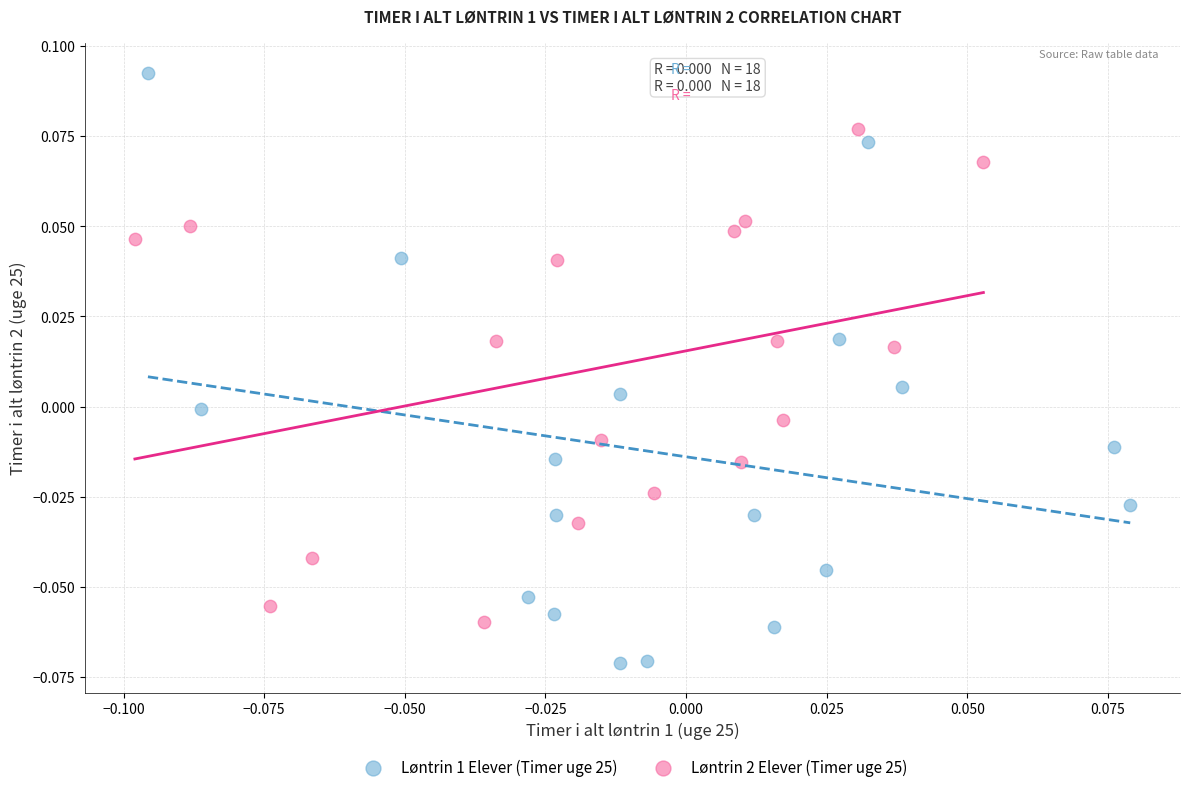

Which series contains the highest Y value?

Løntrin 1 Elever (Timer uge 25)